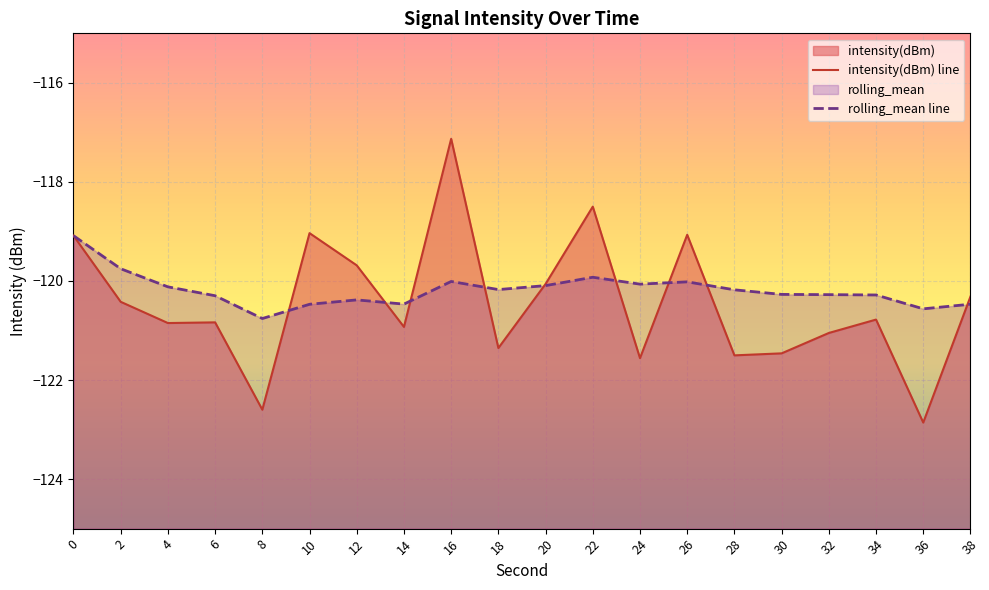

The intensity(dBm) series shows -118.5 at 22. True or false?

True